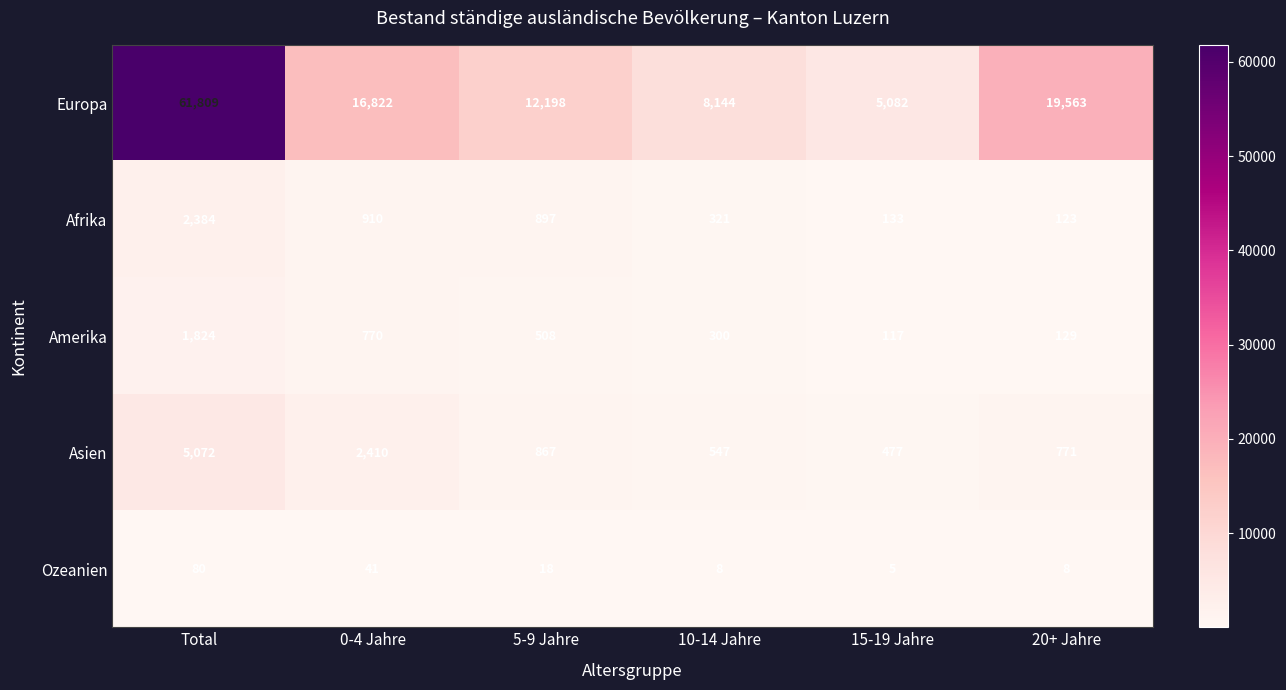

Reading left to right, transcribe all the data shown in this chart.

Europa: Total=61809	0-4 Jahre=16822	5-9 Jahre=12198	10-14 Jahre=8144	15-19 Jahre=5082	20+ Jahre=19563
Afrika: Total=2384	0-4 Jahre=910	5-9 Jahre=897	10-14 Jahre=321	15-19 Jahre=133	20+ Jahre=123
Amerika: Total=1824	0-4 Jahre=770	5-9 Jahre=508	10-14 Jahre=300	15-19 Jahre=117	20+ Jahre=129
Asien: Total=5072	0-4 Jahre=2410	5-9 Jahre=867	10-14 Jahre=547	15-19 Jahre=477	20+ Jahre=771
Ozeanien: Total=80	0-4 Jahre=41	5-9 Jahre=18	10-14 Jahre=8	15-19 Jahre=5	20+ Jahre=8